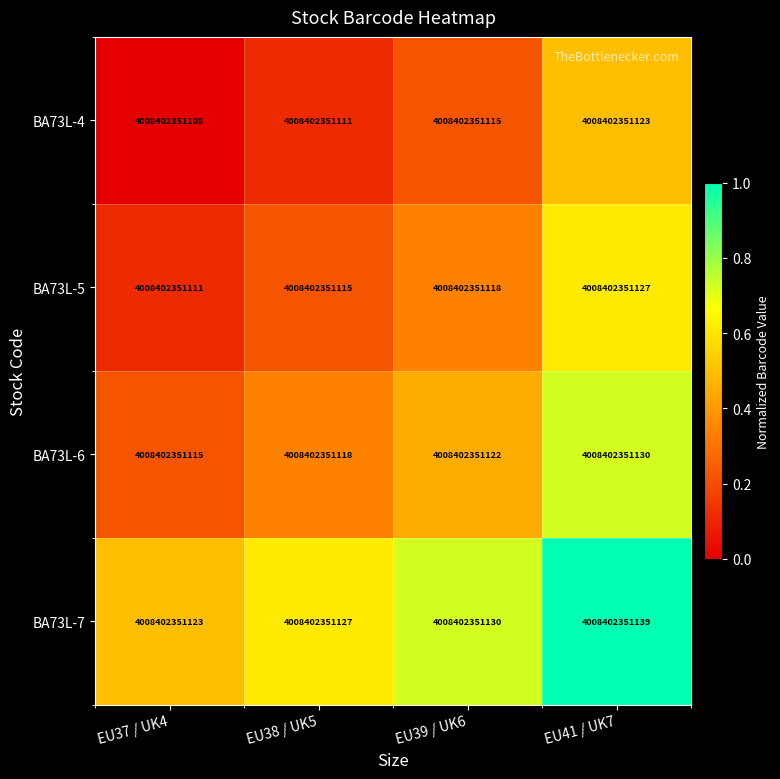

List the labels in order of BA73L-7 value, largest first.

EU41 / UK7, EU39 / UK6, EU38 / UK5, EU37 / UK4